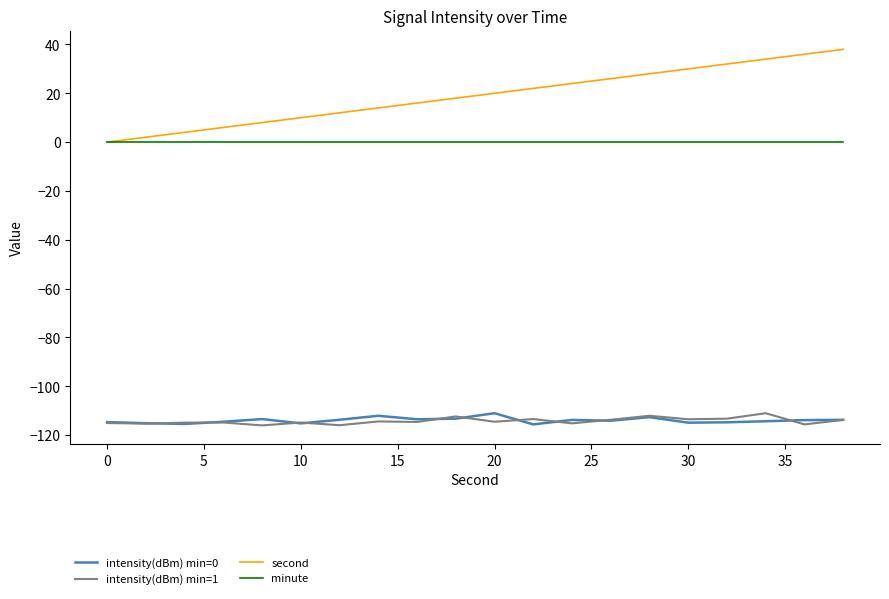

What is the minimum value shown in the chart?

-116.0